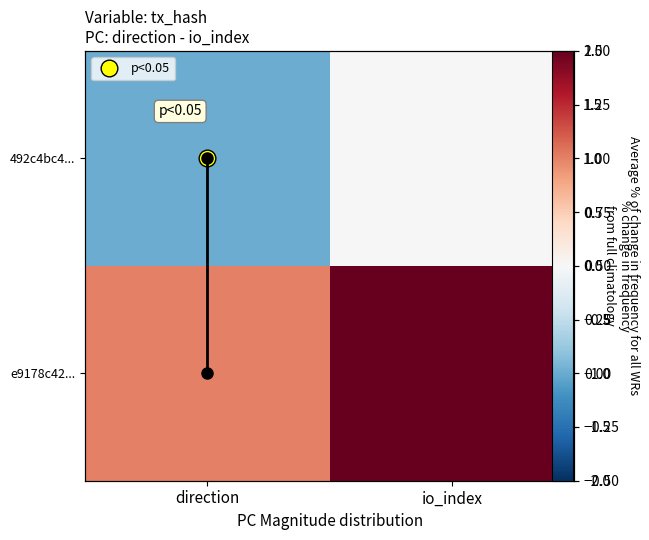

What is the difference between the highest and lowest values at direction?

2